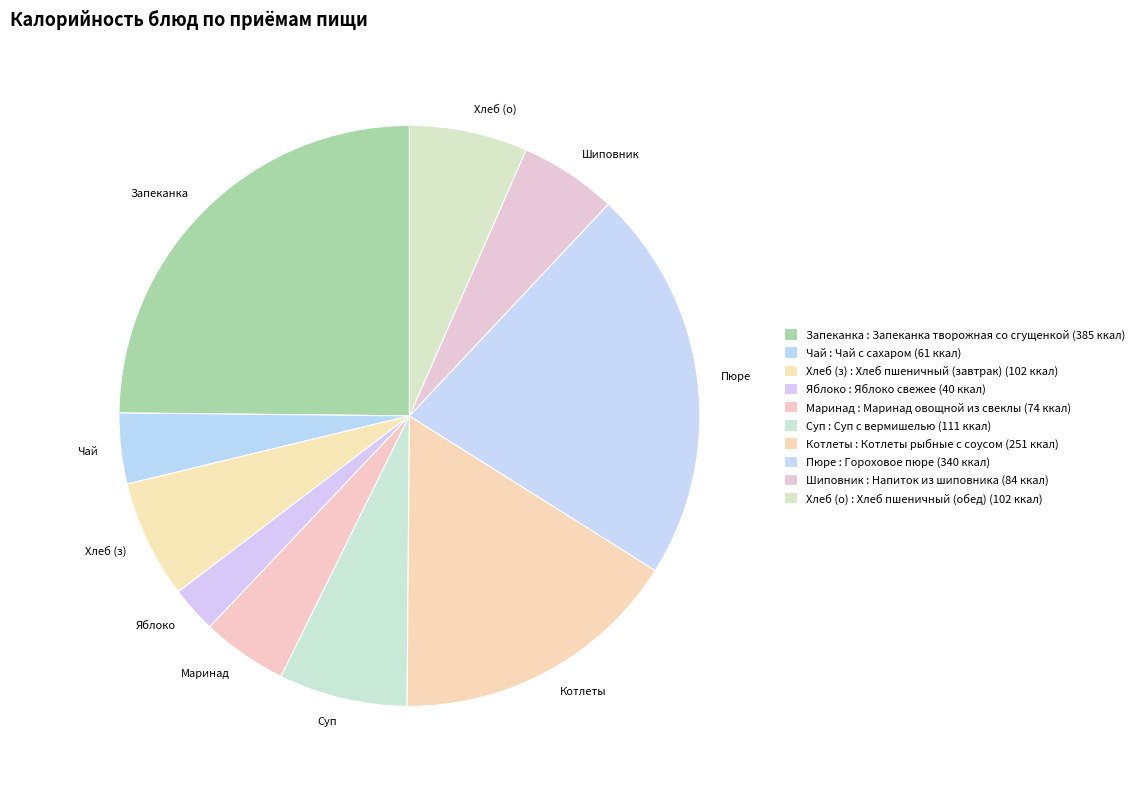

Count the number of slices in the pie.

10